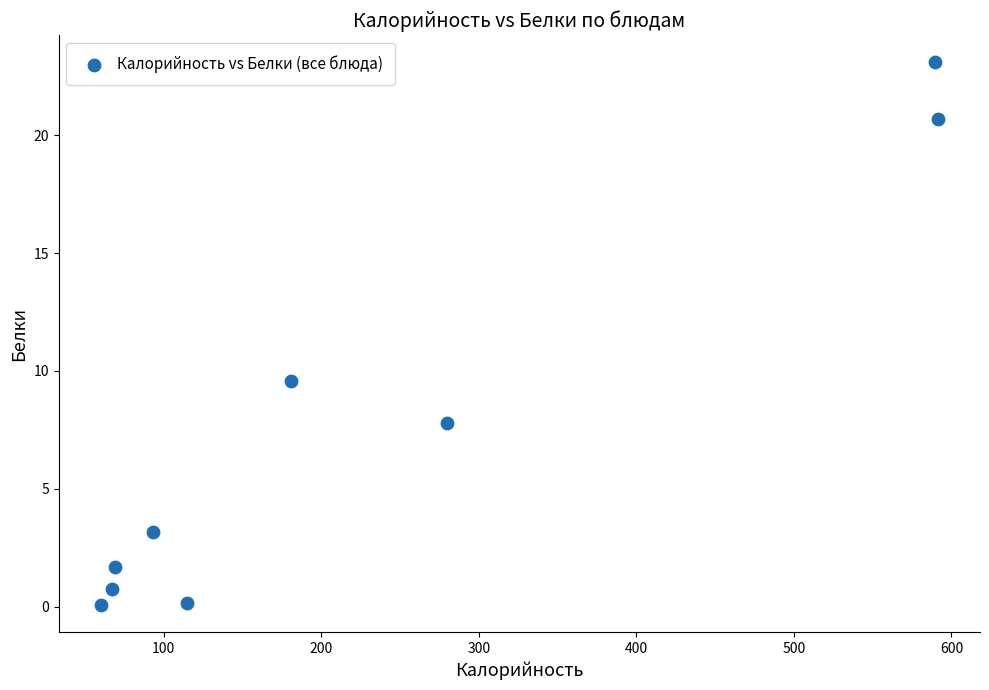

What is the range of X values (max minus min)?

531.5